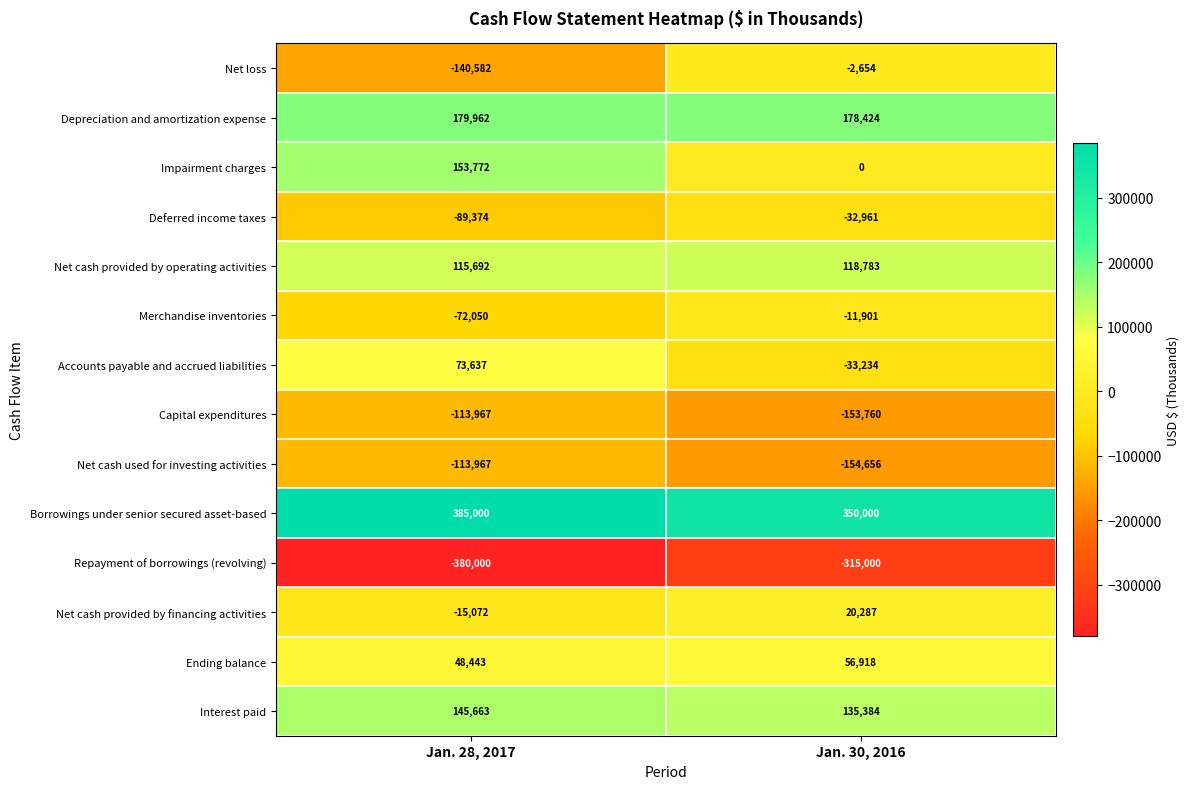

Where is Merchandise inventories nearest to the value -41975?

Jan. 30, 2016